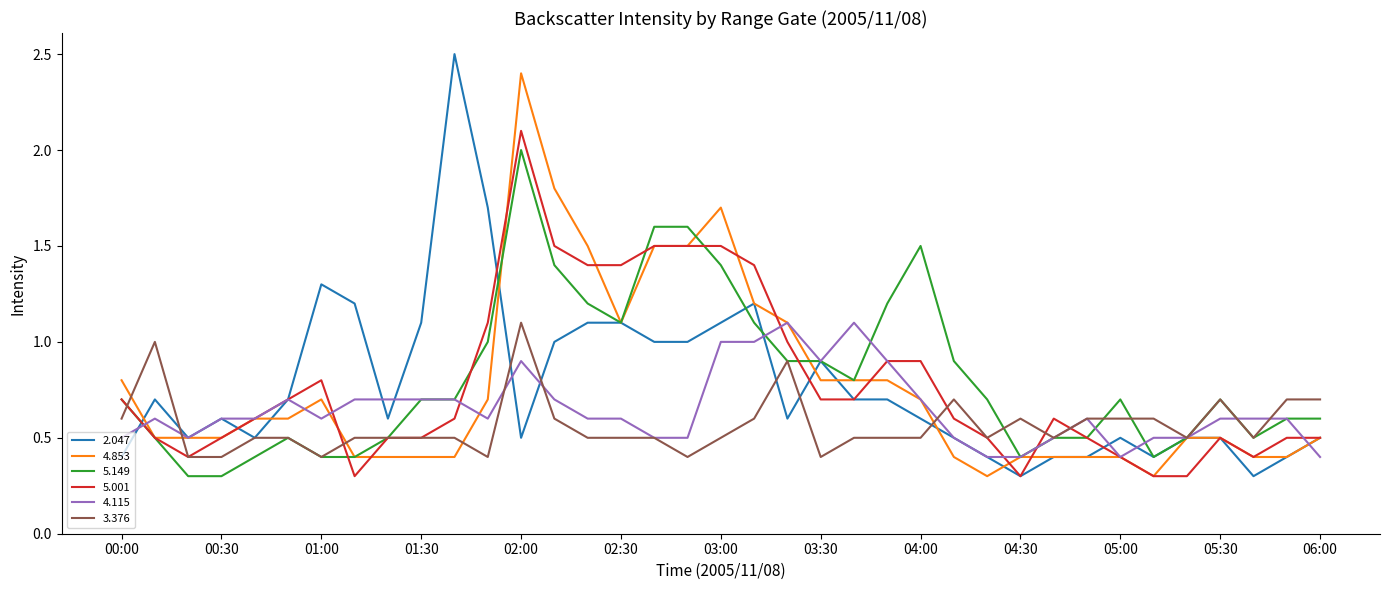

How many lines are shown in the chart?

6